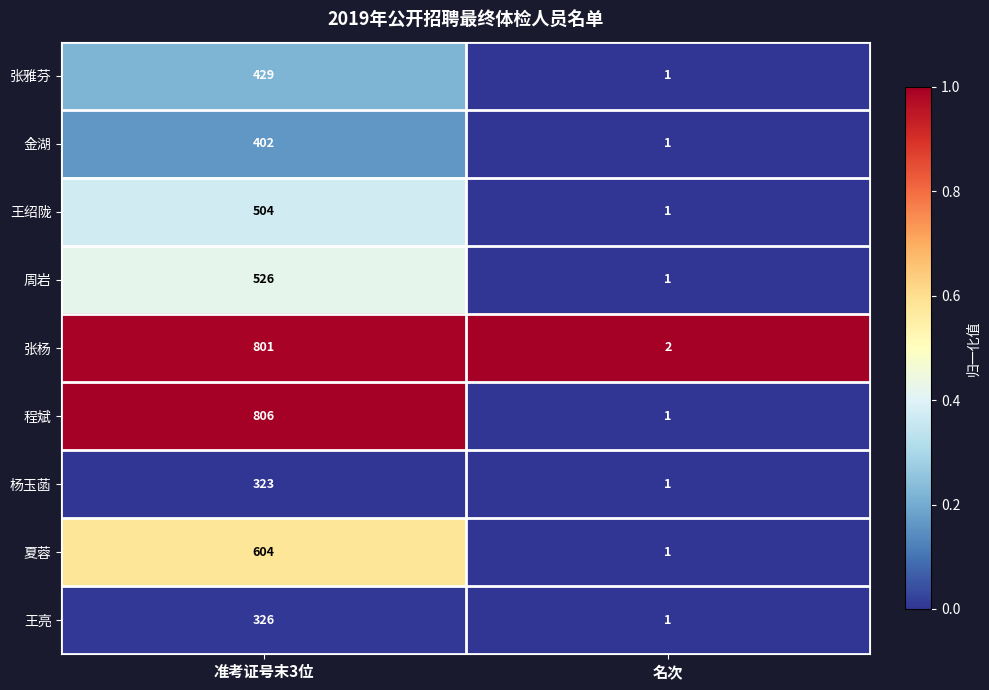

Rank the categories by 杨玉菡 value from lowest to highest.

名次, 准考证号末3位